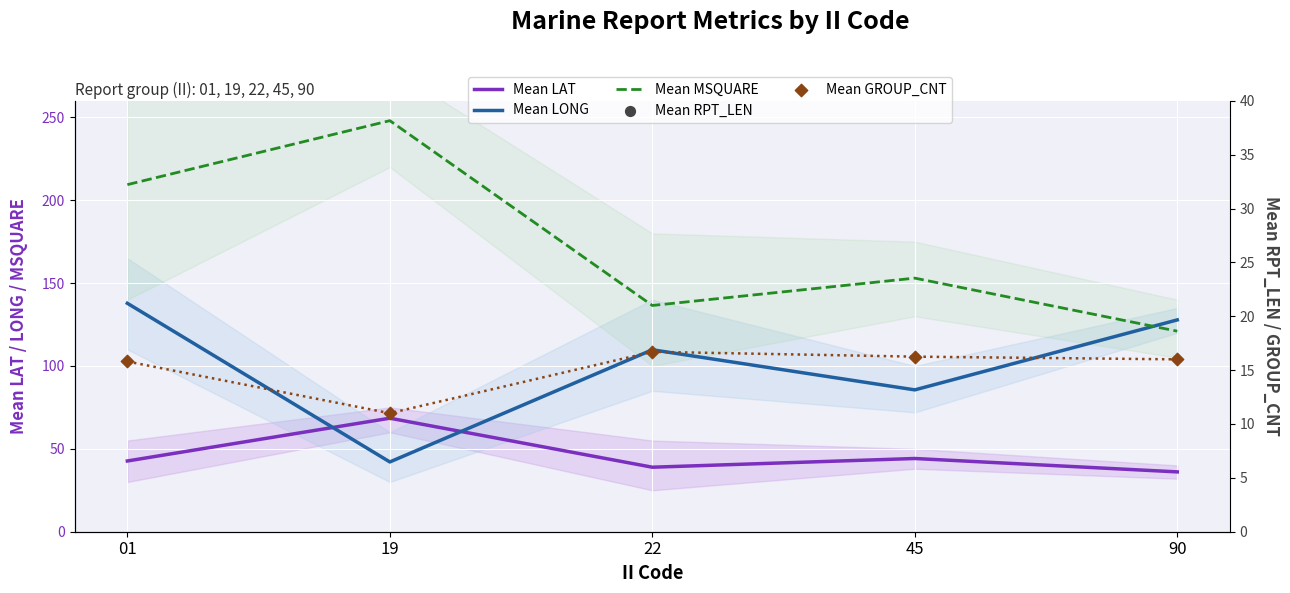

Which series has the largest total across all categories?

Mean MSQUARE